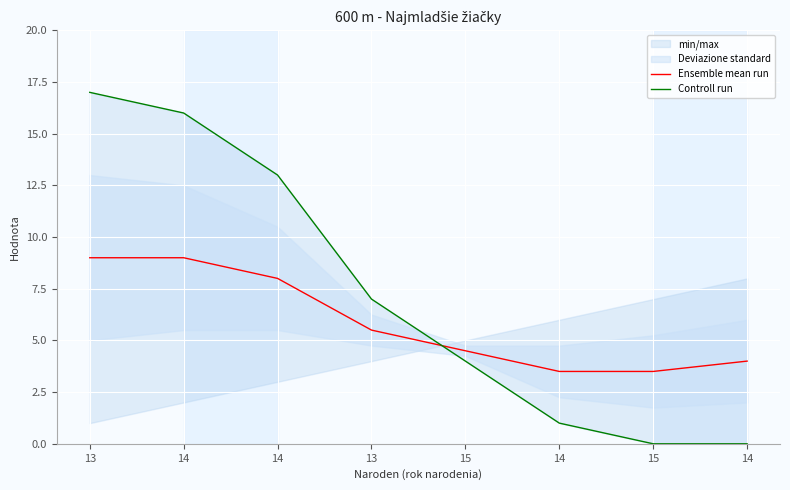

What is the maximum value for Controll run?

17.0